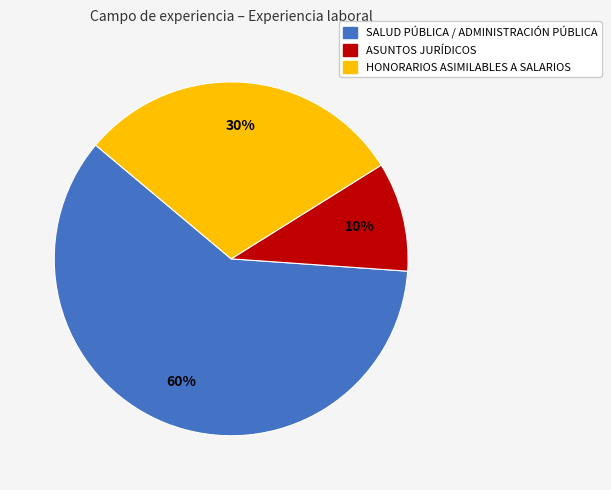

Approximately how many times larger is the value at SALUD PÚBLICA / ADMINISTRACIÓN PÚBLICA compared to HONORARIOS ASIMILABLES A SALARIOS?

2.0